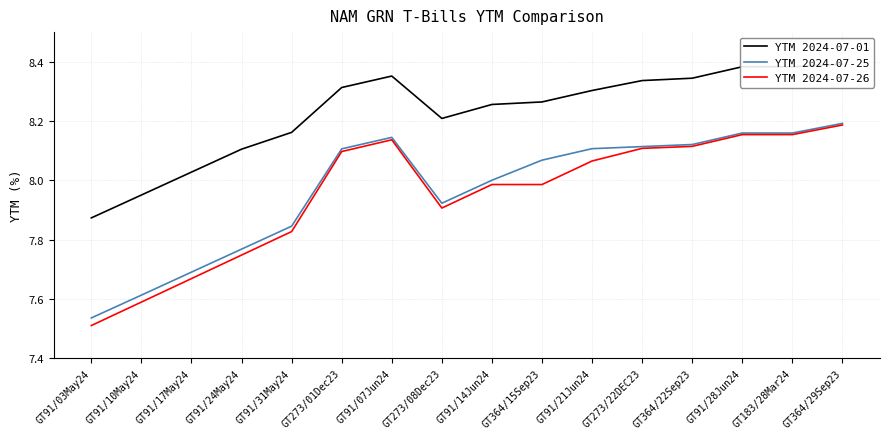

Which series changed the most between GT91/24May24 and GT273/08Dec23?

YTM 2024-07-26